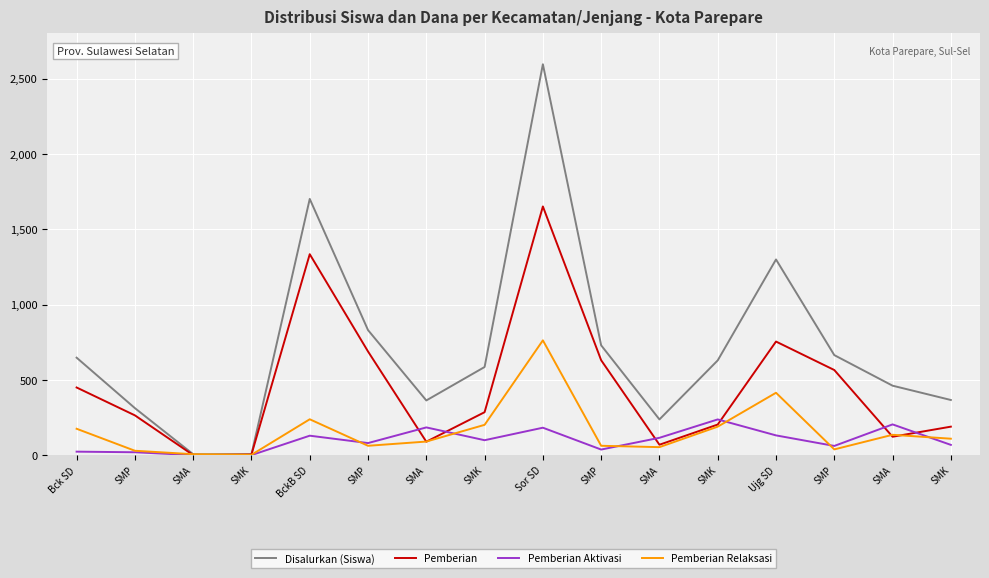

What is the maximum value for Pemberian Relaksasi?

762